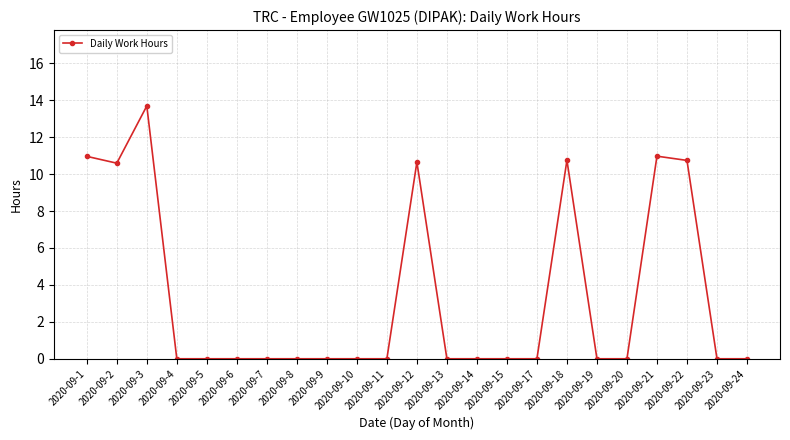

The chart shows a value of 6.4 at 2020-09-5. True or false?

False